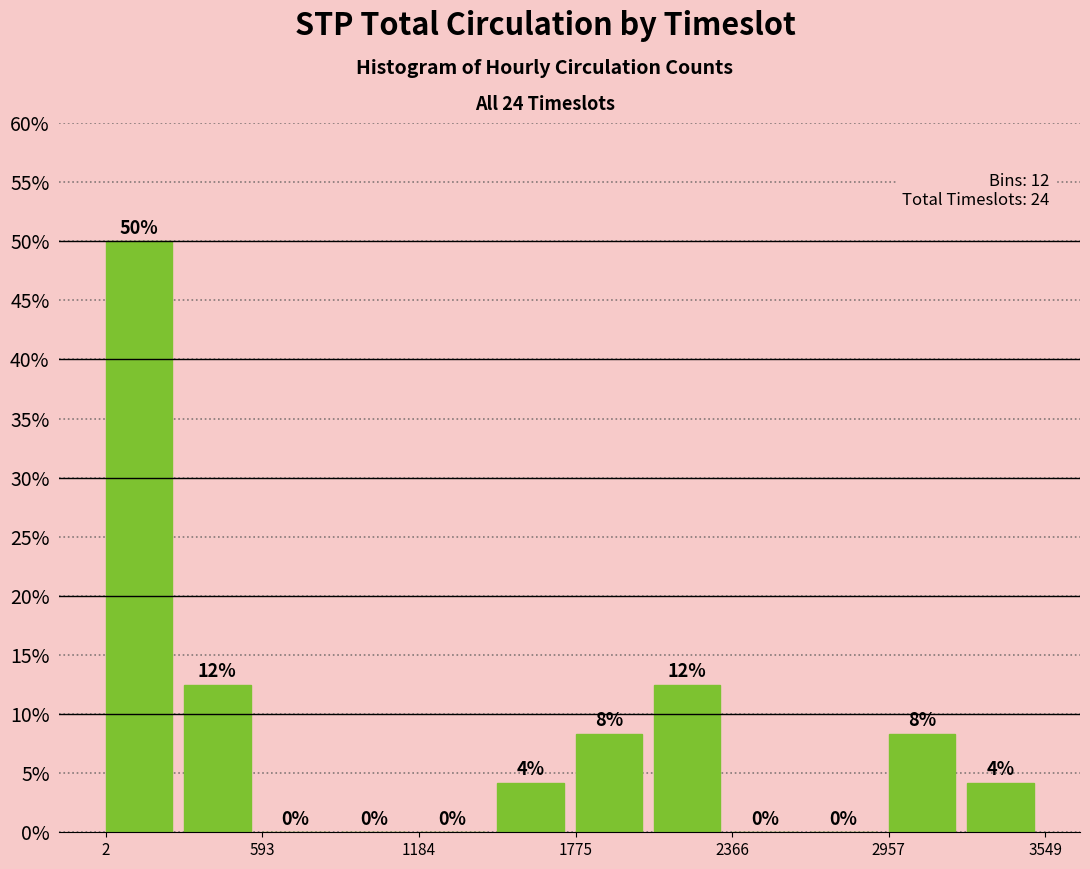

Read against the x-axis, roughly where is the centre of the tallest bar?

100